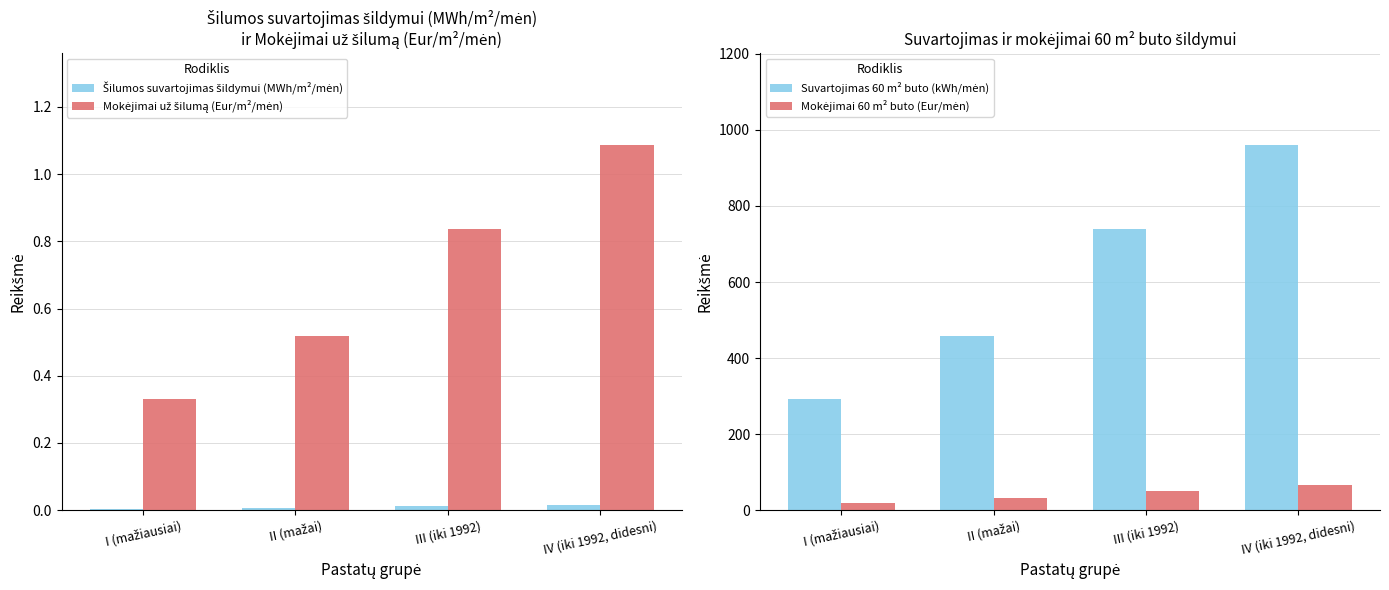

What is the label of the 2nd bar from the left?

II (mažai)